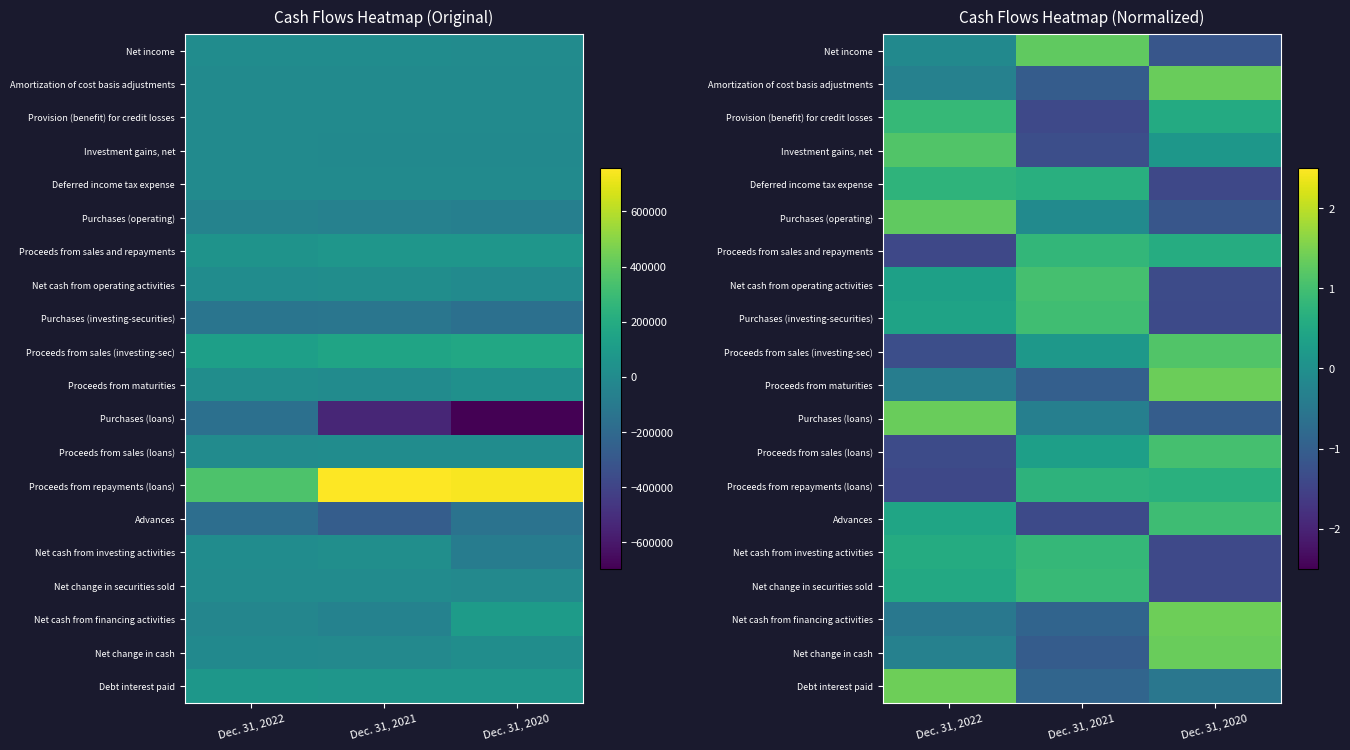

What is the difference between the maximum and second lowest values in the Proceeds from sales (loans) series?

0.7